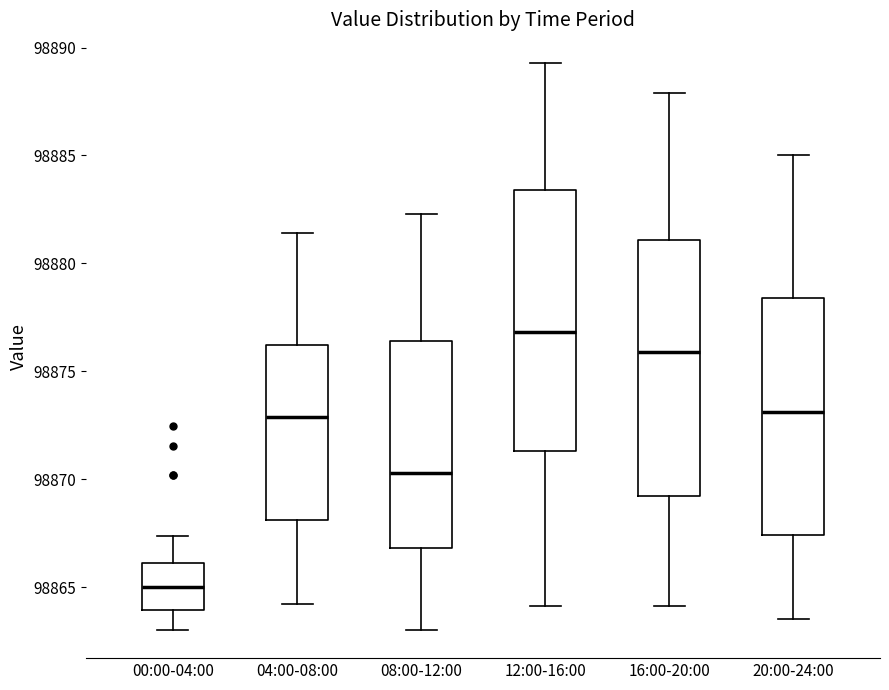

Reading left to right, transcribe this box plot: for each box, give where its median line is, the range the box spans, and where its two whiskers end, as read against the y-axis. The values are not printed on the chart, so give them approximately, as read against the axis.

00:00-04:00: median 98865.0, box 98864.0 to 98866.0, whiskers 98863.0 to 98867.5
04:00-08:00: median 98873.0, box 98868.0 to 98876.0, whiskers 98864.0 to 98881.5
08:00-12:00: median 98870.5, box 98867.0 to 98876.5, whiskers 98863.0 to 98882.5
12:00-16:00: median 98877.0, box 98871.5 to 98883.5, whiskers 98864.0 to 98889.5
16:00-20:00: median 98876.0, box 98869.0 to 98881.0, whiskers 98864.0 to 98888.0
20:00-24:00: median 98873.0, box 98867.5 to 98878.5, whiskers 98863.5 to 98885.0